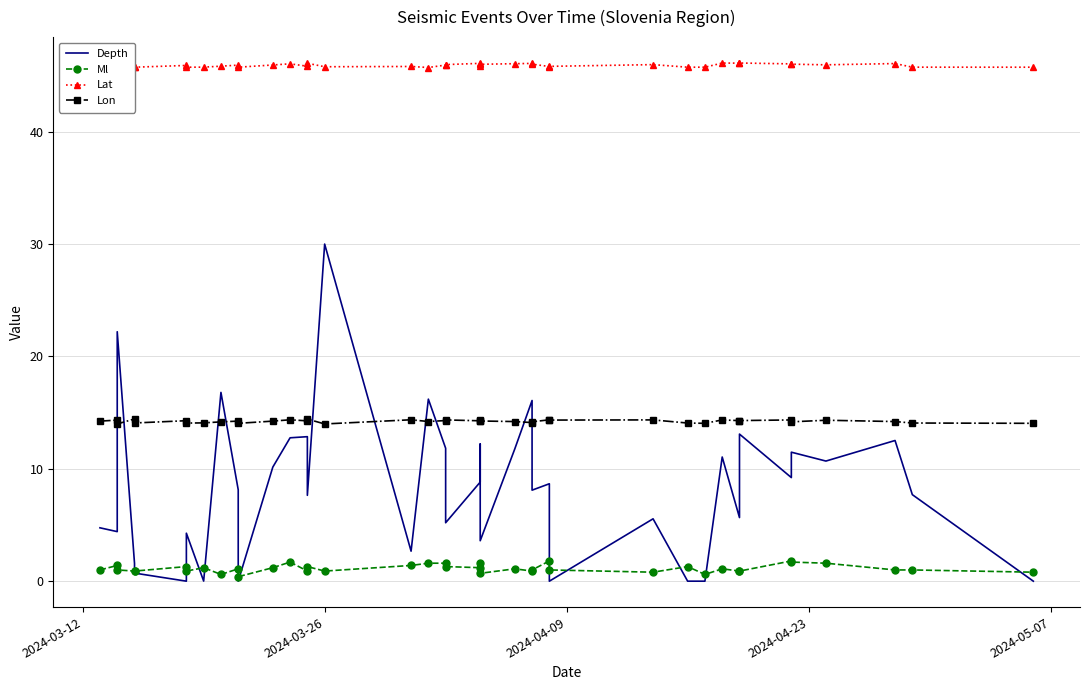

True or false: Ml has more than 2 interior local peaks.

True